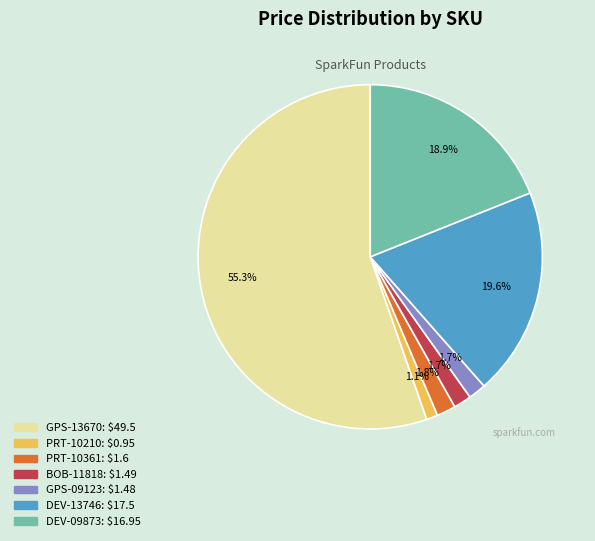

What percentage is the GPS-09123 slice, to the nearest percent?

2%